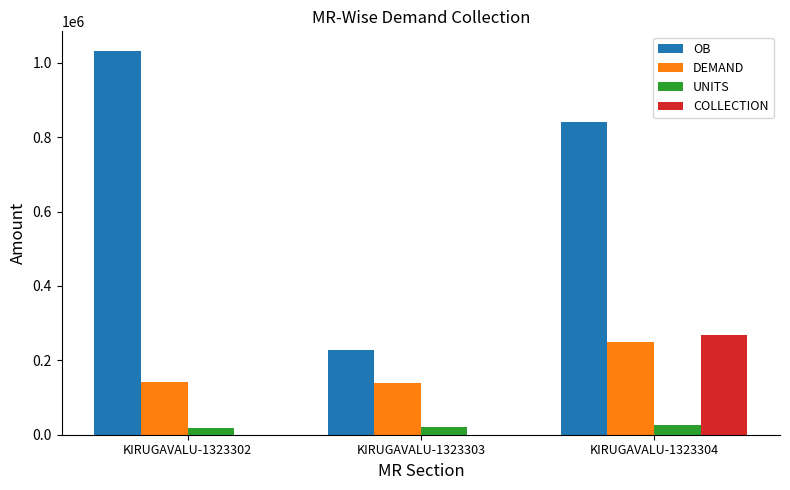

At which label is DEMAND closest to 193088?

KIRUGAVALU-1323302